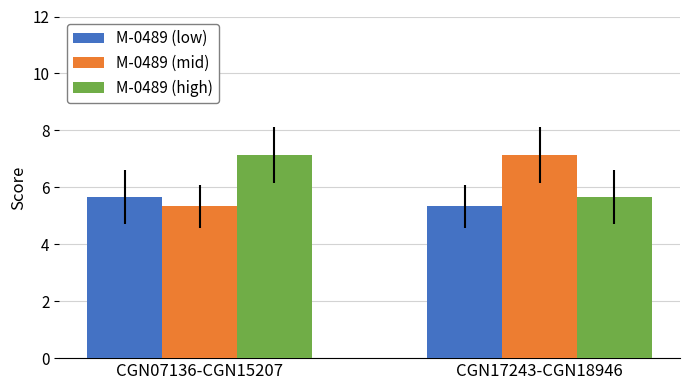

What is the difference between the M-0489 (mid) values at CGN07136-CGN15207 and CGN17243-CGN18946?

1.8